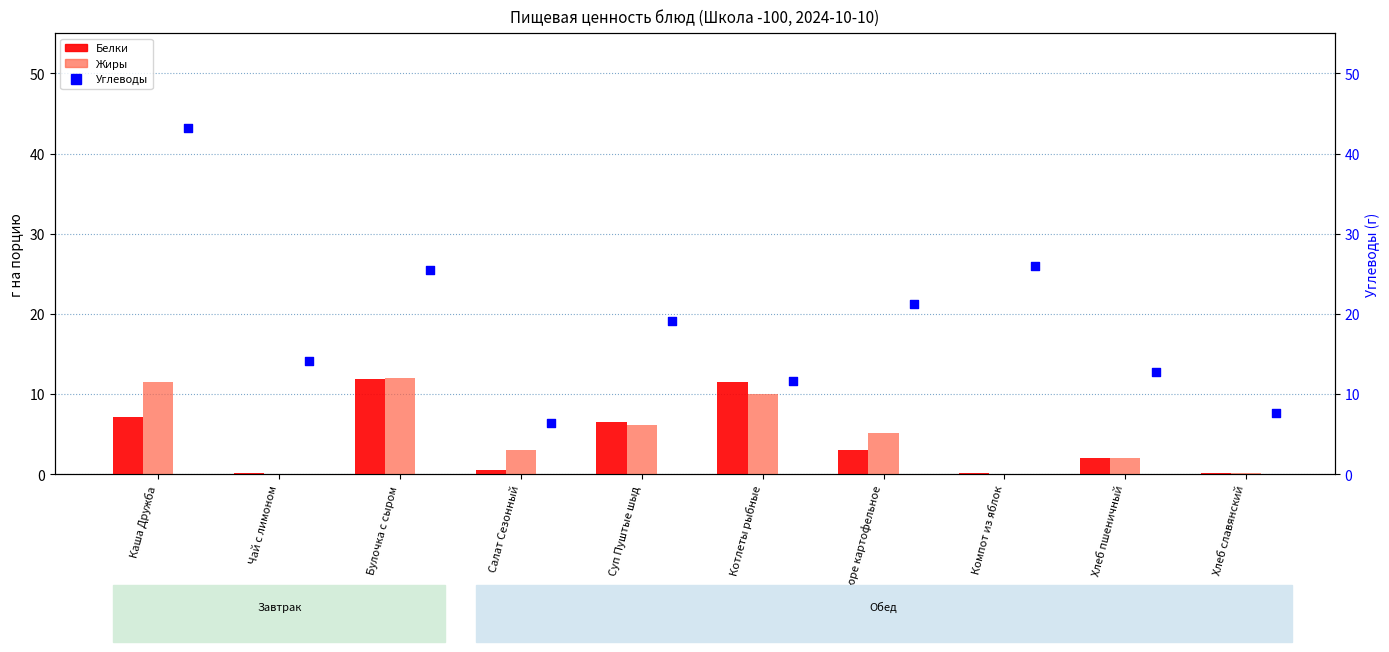

Which series contains the highest Y value?

Углеводы